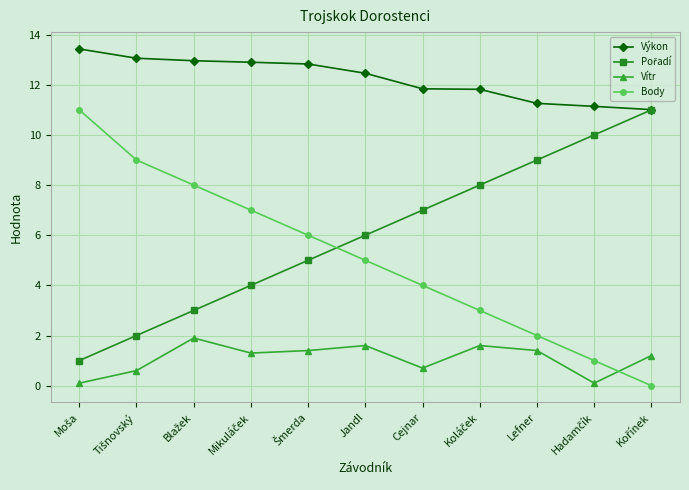

What is the maximum value shown in the chart?

13.4